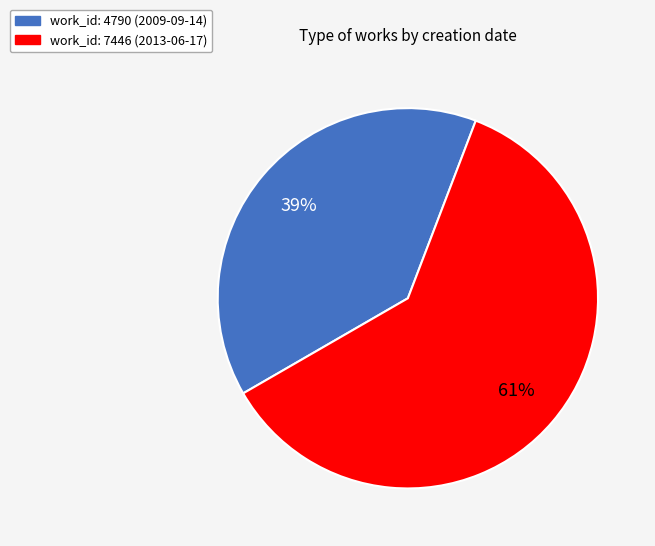

How many slices are in this pie chart?

2